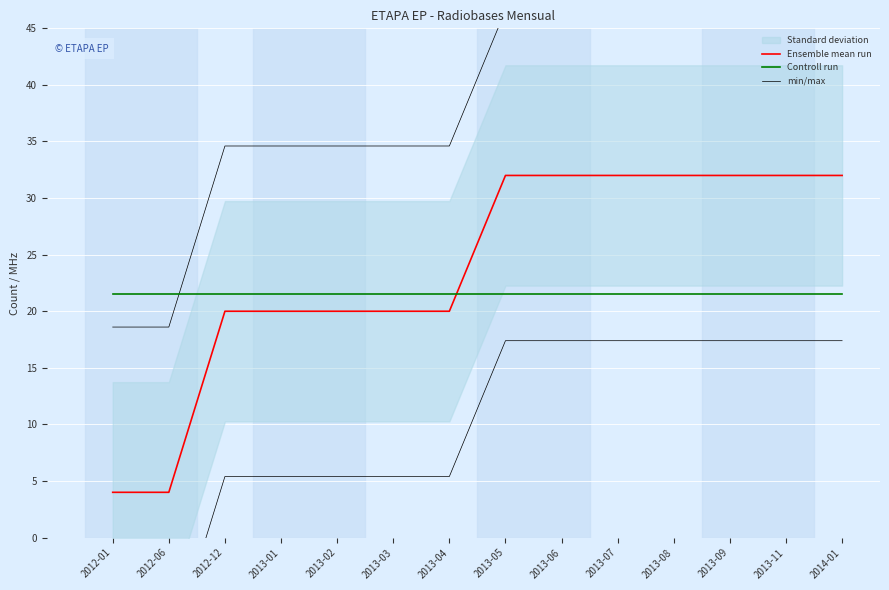

True or false: Ensemble mean run has a value of 35.1 at 2013-02.

False